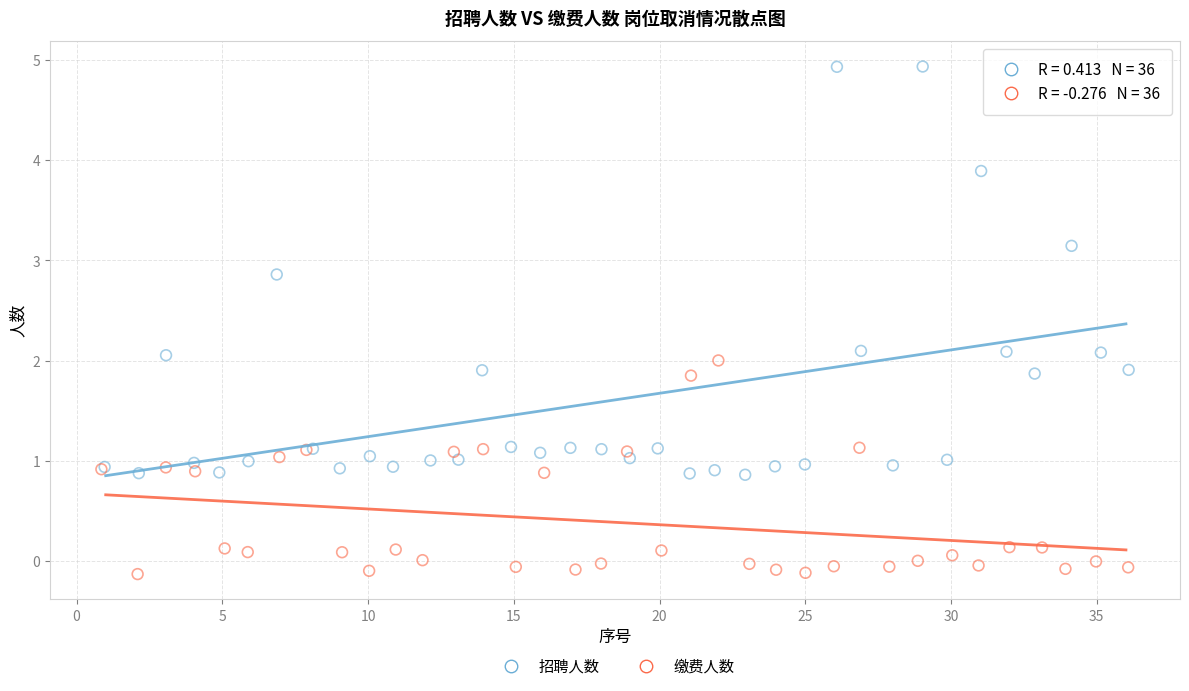

Which series reaches the minimum Y coordinate?

缴费人数